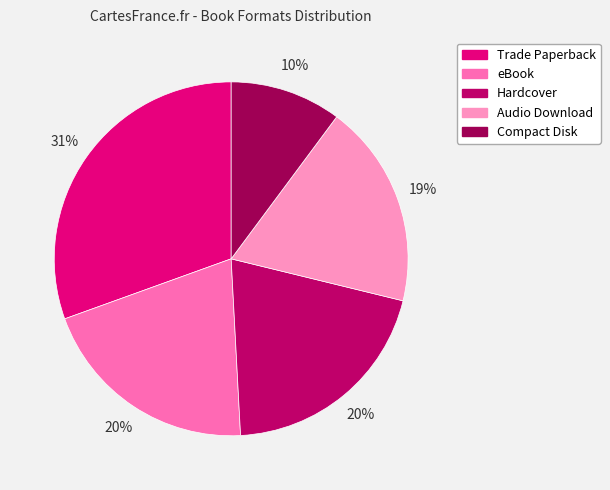

Is there any slice that represents more than half of the pie?

No